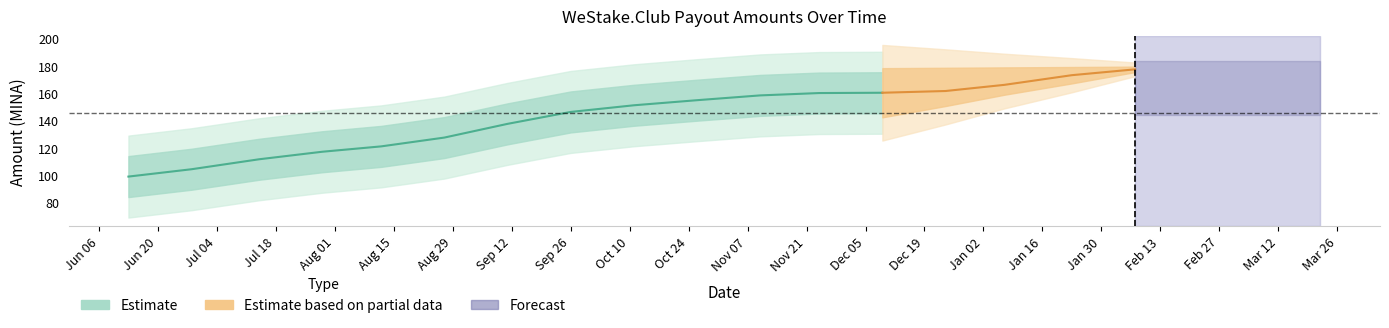

How many data points are above 150?

10